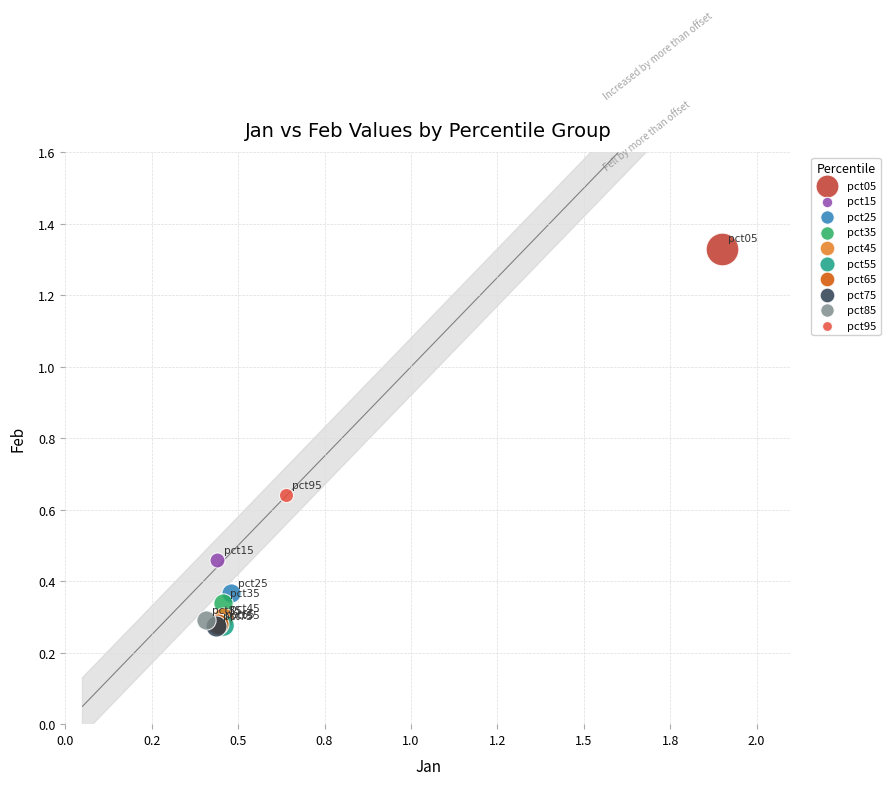

What are all the series names shown in the legend?

pct05, pct15, pct25, pct35, pct45, pct55, pct65, pct75, pct85, pct95